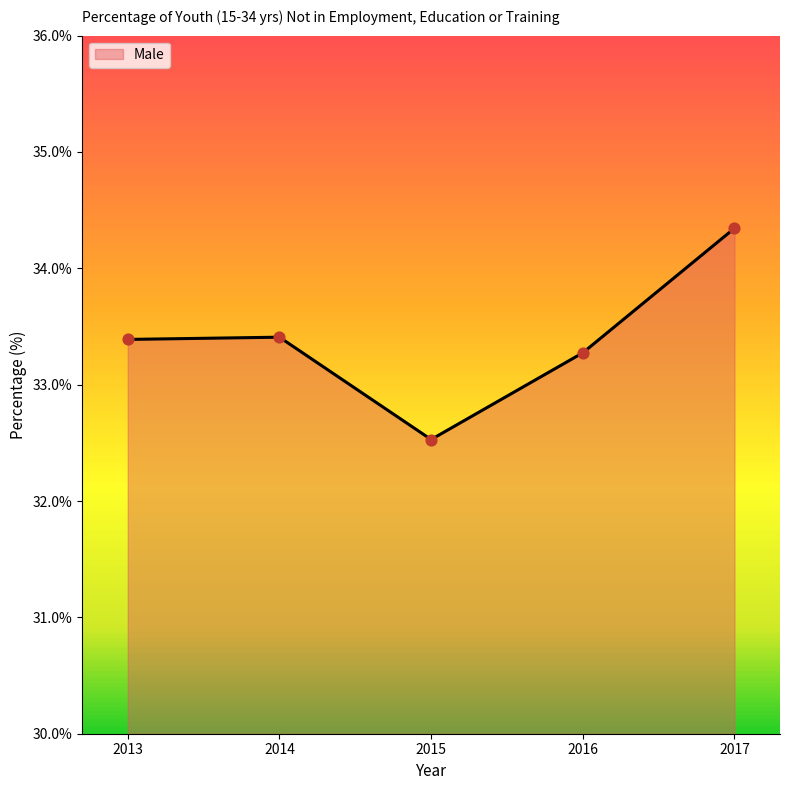

Approximately how many times larger is the value at 2013 compared to 2017?

1.0